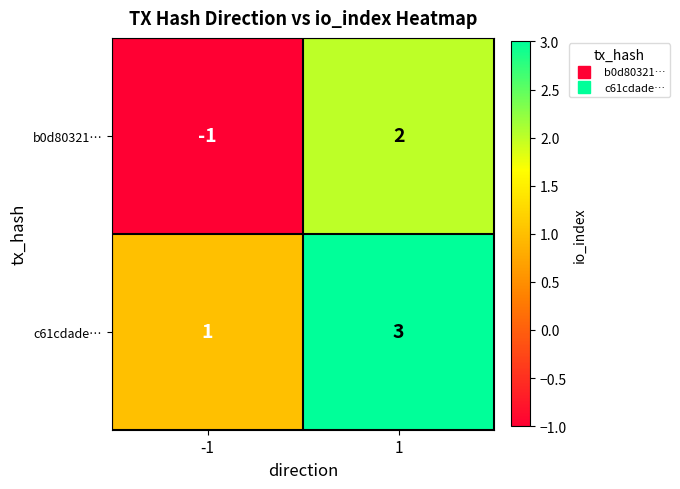

At which category does the chart reach its peak across all series?

1